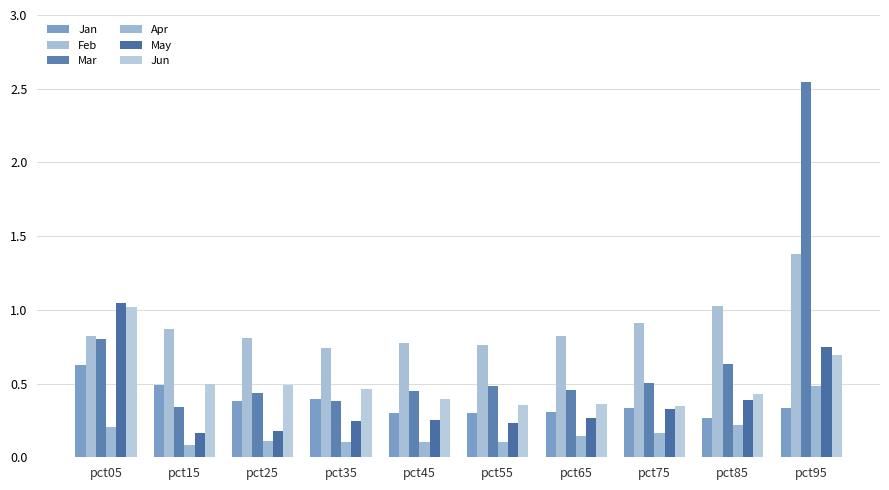

Reading left to right, what are all the values shown in this chart?

Jan: pct05=0.6	pct15=0.5	pct25=0.4	pct35=0.4	pct45=0.3	pct55=0.3	pct65=0.3	pct75=0.3	pct85=0.3	pct95=0.3
Feb: pct05=0.8	pct15=0.9	pct25=0.8	pct35=0.7	pct45=0.8	pct55=0.8	pct65=0.8	pct75=0.9	pct85=1.0	pct95=1.4
Mar: pct05=0.8	pct15=0.3	pct25=0.4	pct35=0.4	pct45=0.4	pct55=0.5	pct65=0.5	pct75=0.5	pct85=0.6	pct95=2.5
Apr: pct05=0.2	pct15=0.1	pct25=0.1	pct35=0.1	pct45=0.1	pct55=0.1	pct65=0.1	pct75=0.2	pct85=0.2	pct95=0.5
May: pct05=1.0	pct15=0.2	pct25=0.2	pct35=0.2	pct45=0.3	pct55=0.2	pct65=0.3	pct75=0.3	pct85=0.4	pct95=0.7
Jun: pct05=1.0	pct15=0.5	pct25=0.5	pct35=0.5	pct45=0.4	pct55=0.4	pct65=0.4	pct75=0.3	pct85=0.4	pct95=0.7